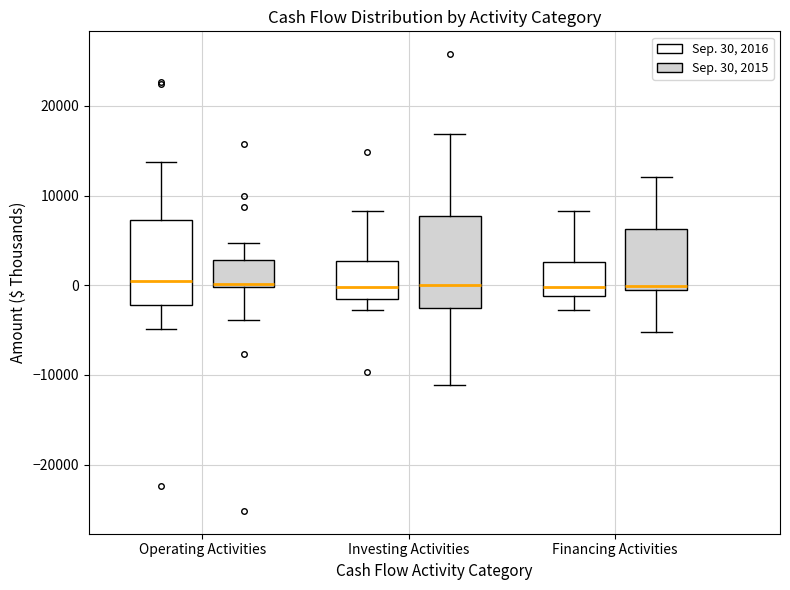

Reading left to right, read every box against the y-axis: the position of its median line, the range the box covers, and the ends of its whiskers. The values are not printed on the chart, so give them approximately, as read against the axis.

Operating Activities (Sep. 30, 2016): median 0, box -2000 to 7000, whiskers -5000 to 14000
Operating Activities (Sep. 30, 2015): median 0 (just above the box's lower edge), box 0 to 3000, whiskers -4000 to 5000
Investing Activities (Sep. 30, 2016): median 0, box -2000 to 3000, whiskers -3000 to 8000
Investing Activities (Sep. 30, 2015): median 0, box -3000 to 8000, whiskers -11000 to 17000
Financing Activities (Sep. 30, 2016): median 0, box -1000 to 3000, whiskers -3000 to 8000
Financing Activities (Sep. 30, 2015): median 0, box -1000 to 6000, whiskers -5000 to 12000